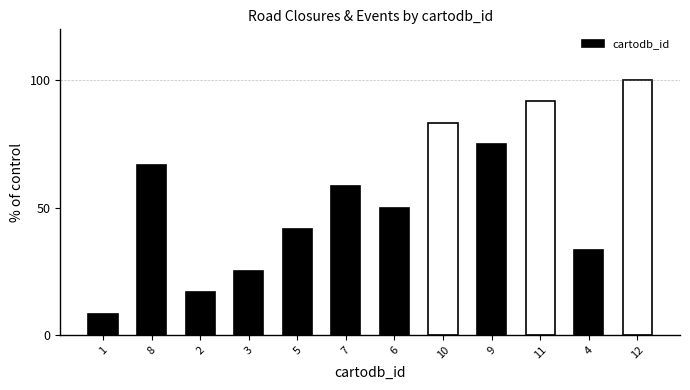

What is the sum of the values at 4 and 7?

91.7